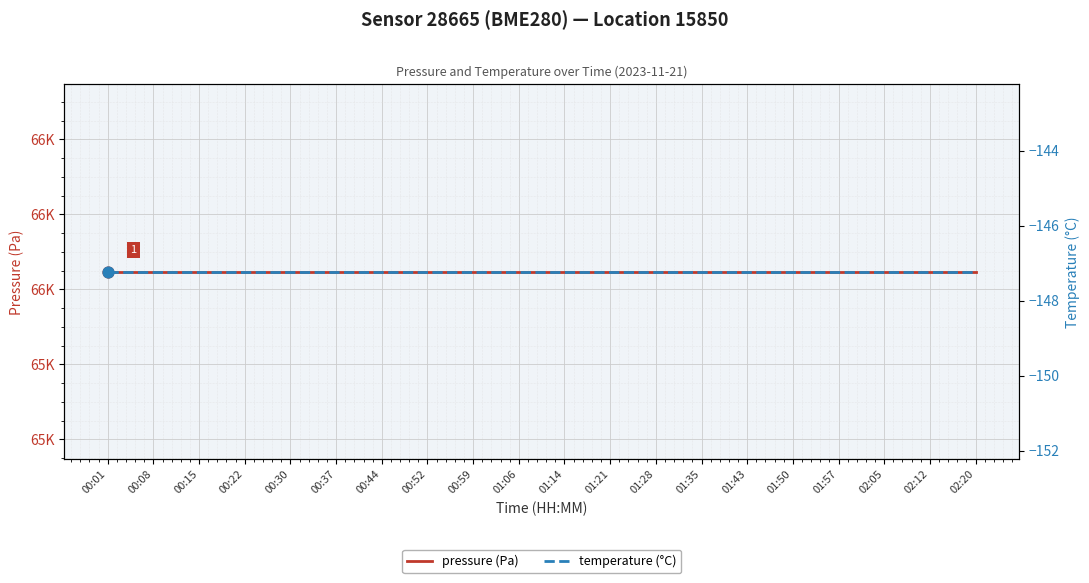

What are all the series names shown in the legend?

pressure (Pa), temperature (°C)